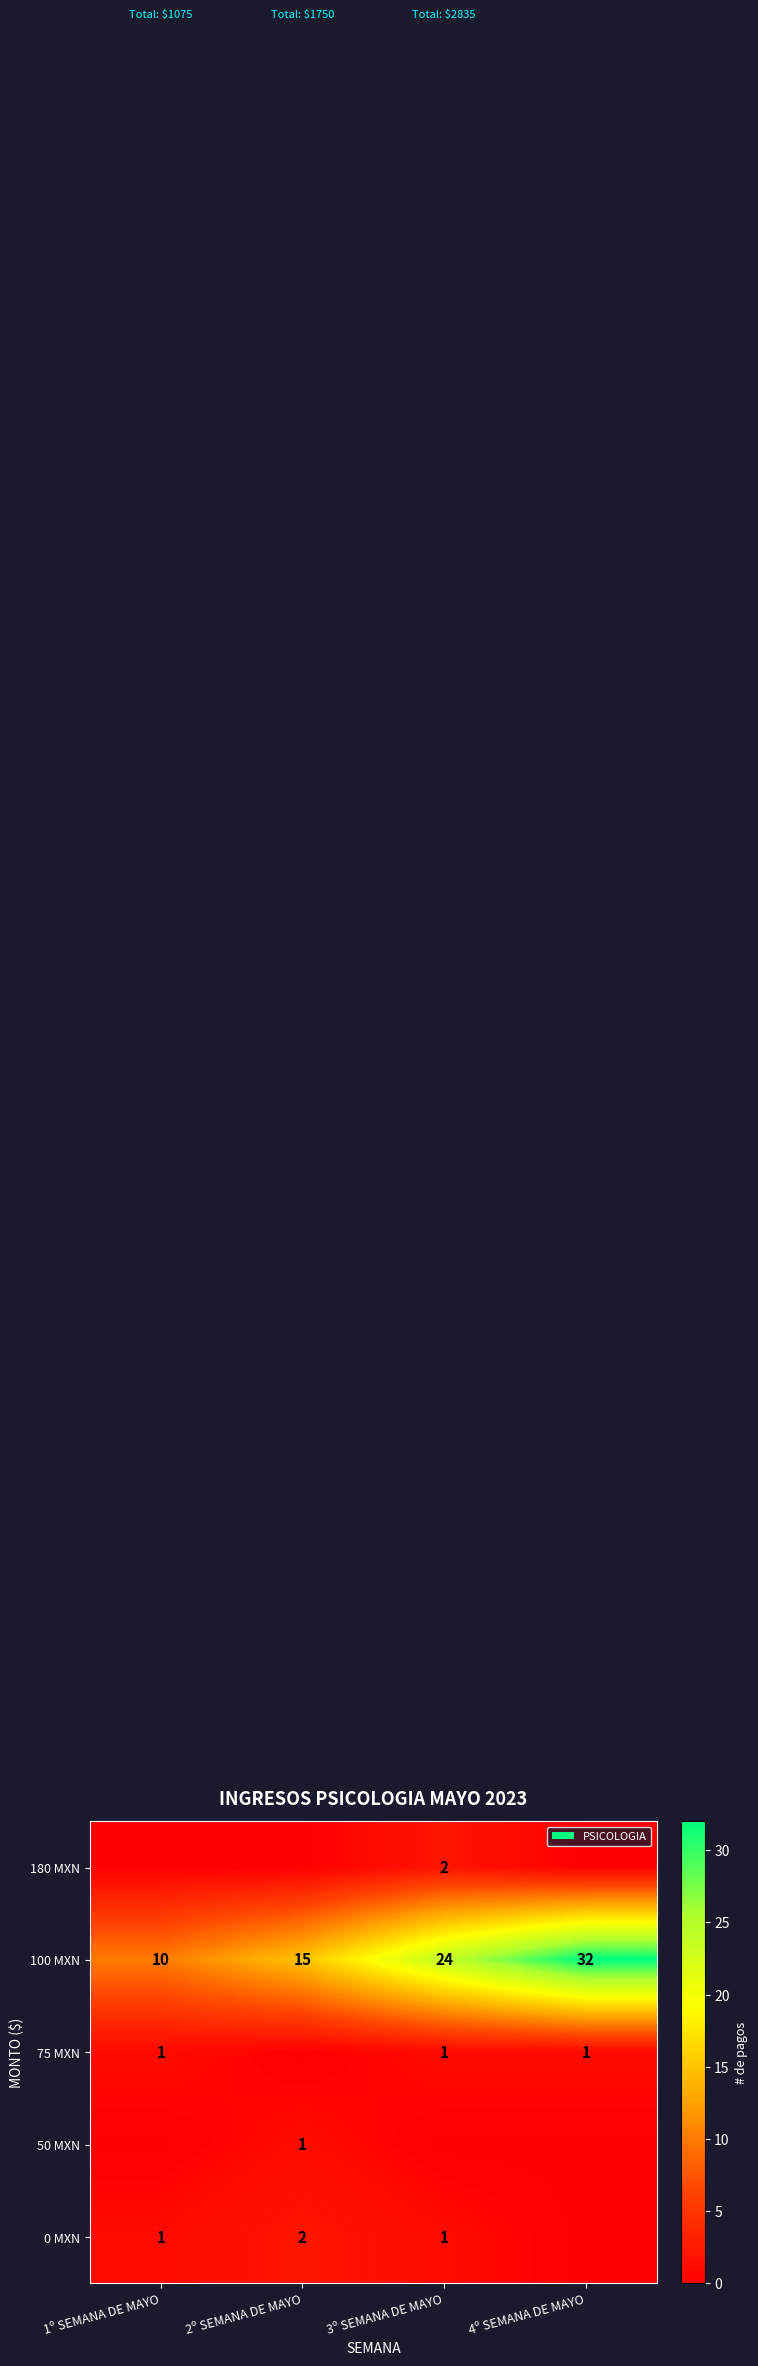

How many data points in 100 MXN are less than 24?

2